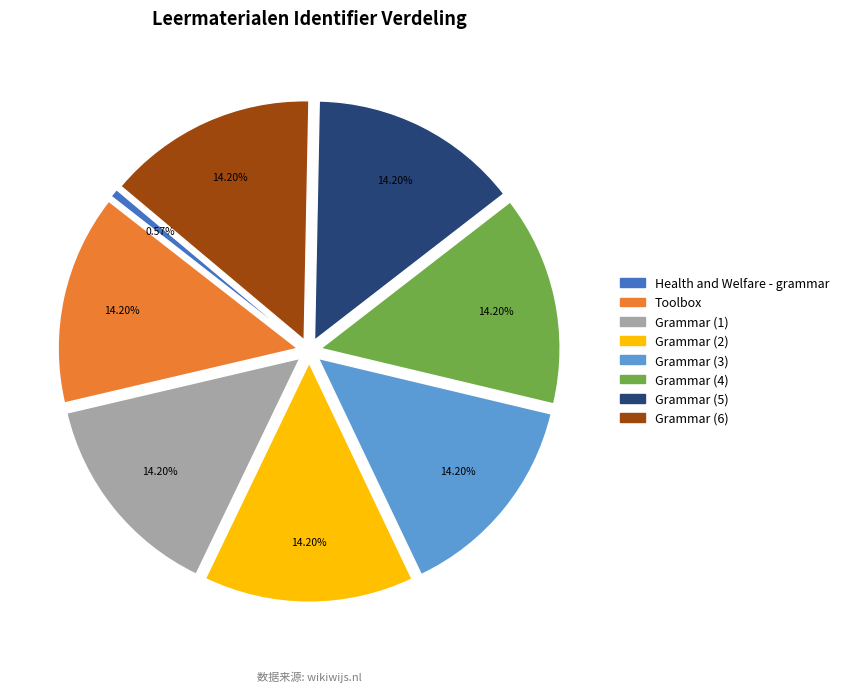

Which category has the smallest portion of the pie?

Health and Welfare - grammar